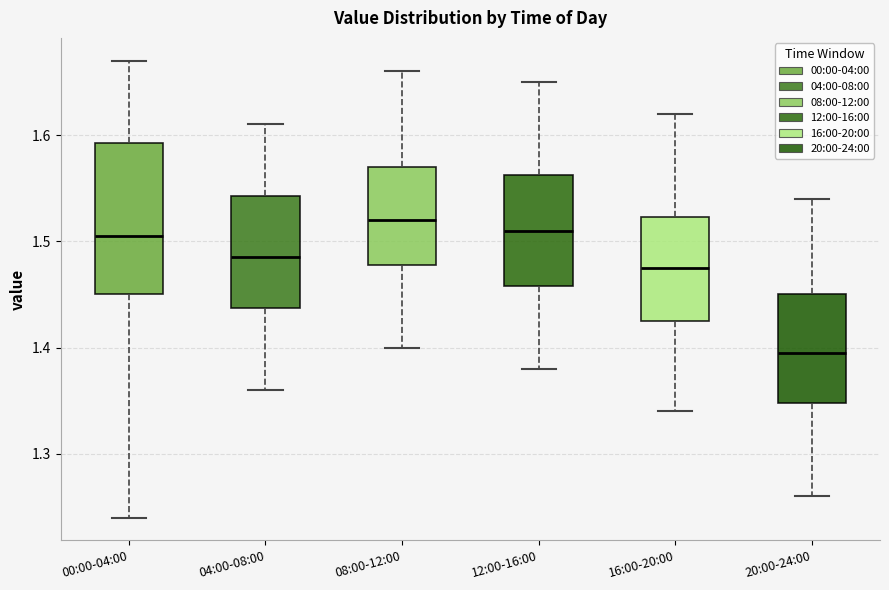

Which box is the tallest, from its lower edge to its upper edge?

00:00-04:00